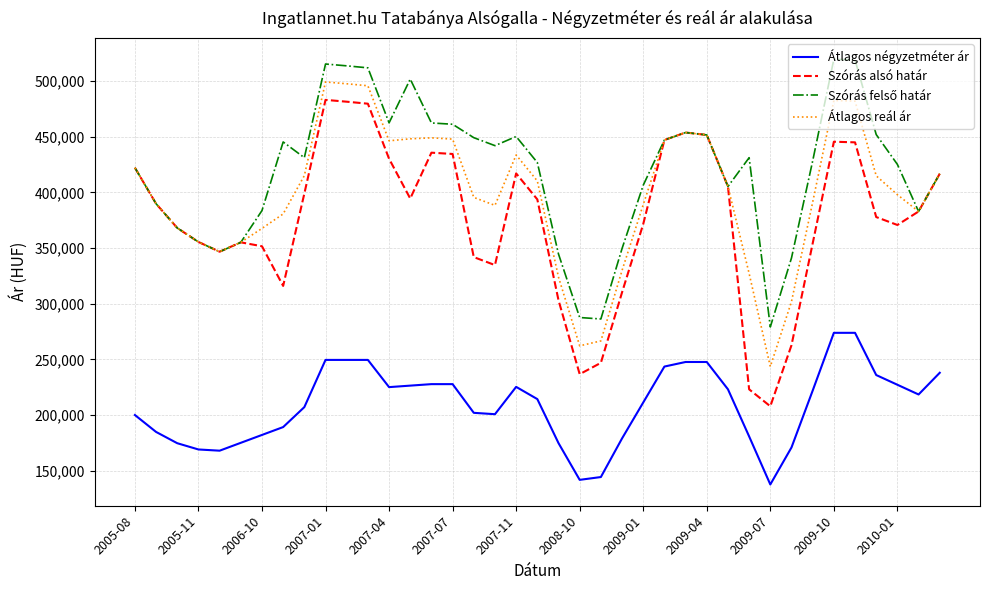

Which series has the largest range (max minus min)?

Szórás alsó határ